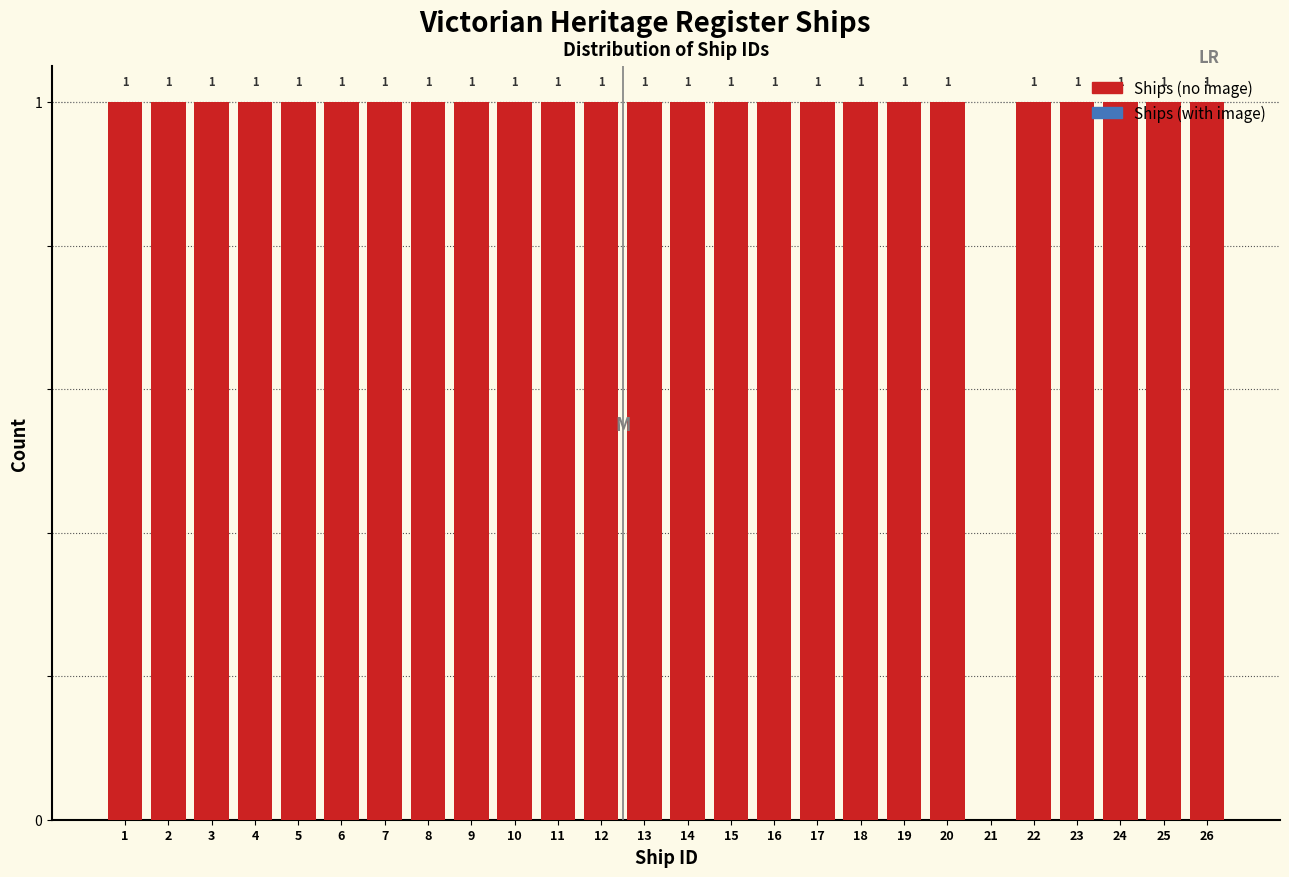

What is the sum of all values?

25